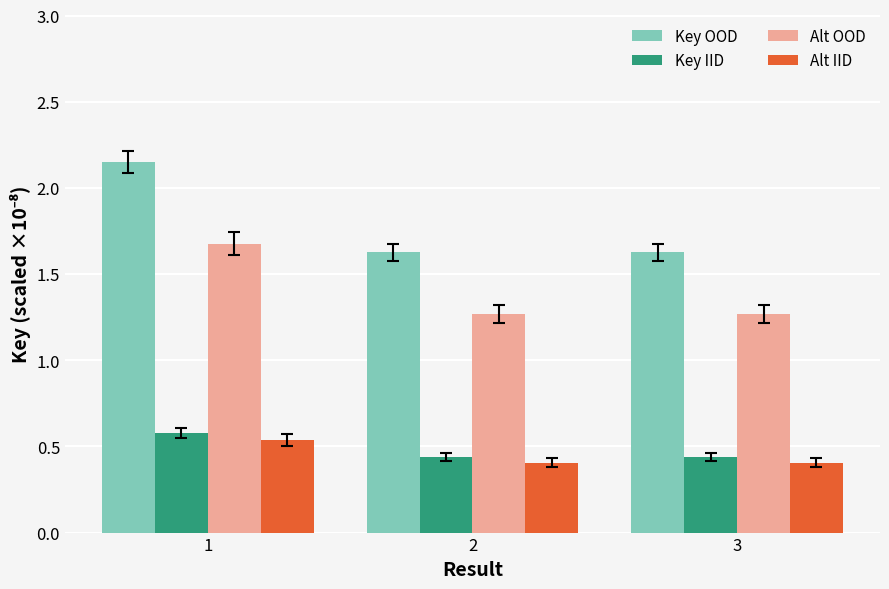

The value of Alt IID at 3 is 0.2. True or false?

False